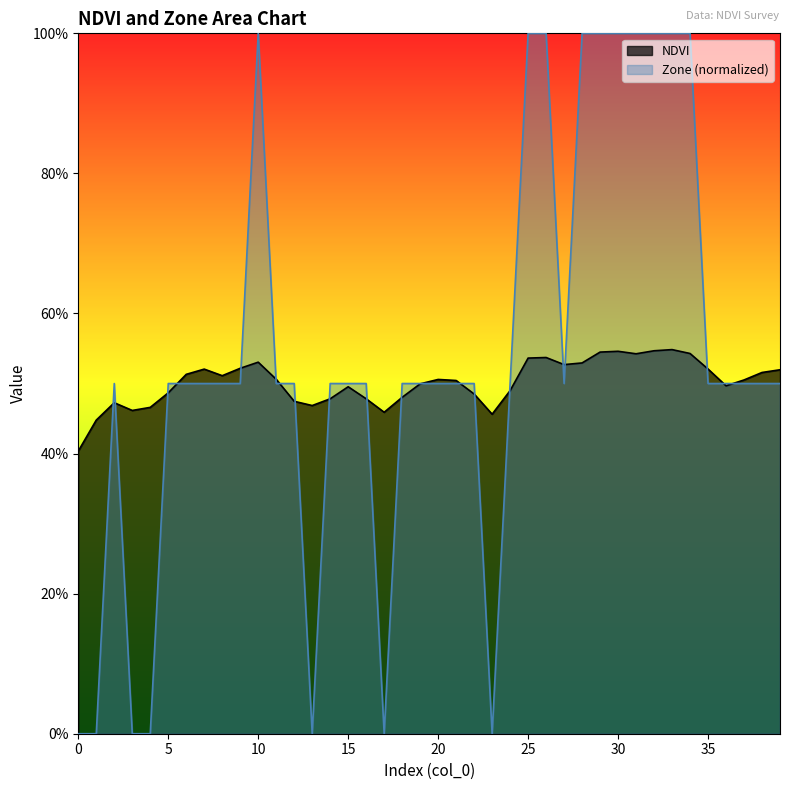

Where is the first local maximum for Zone?

2